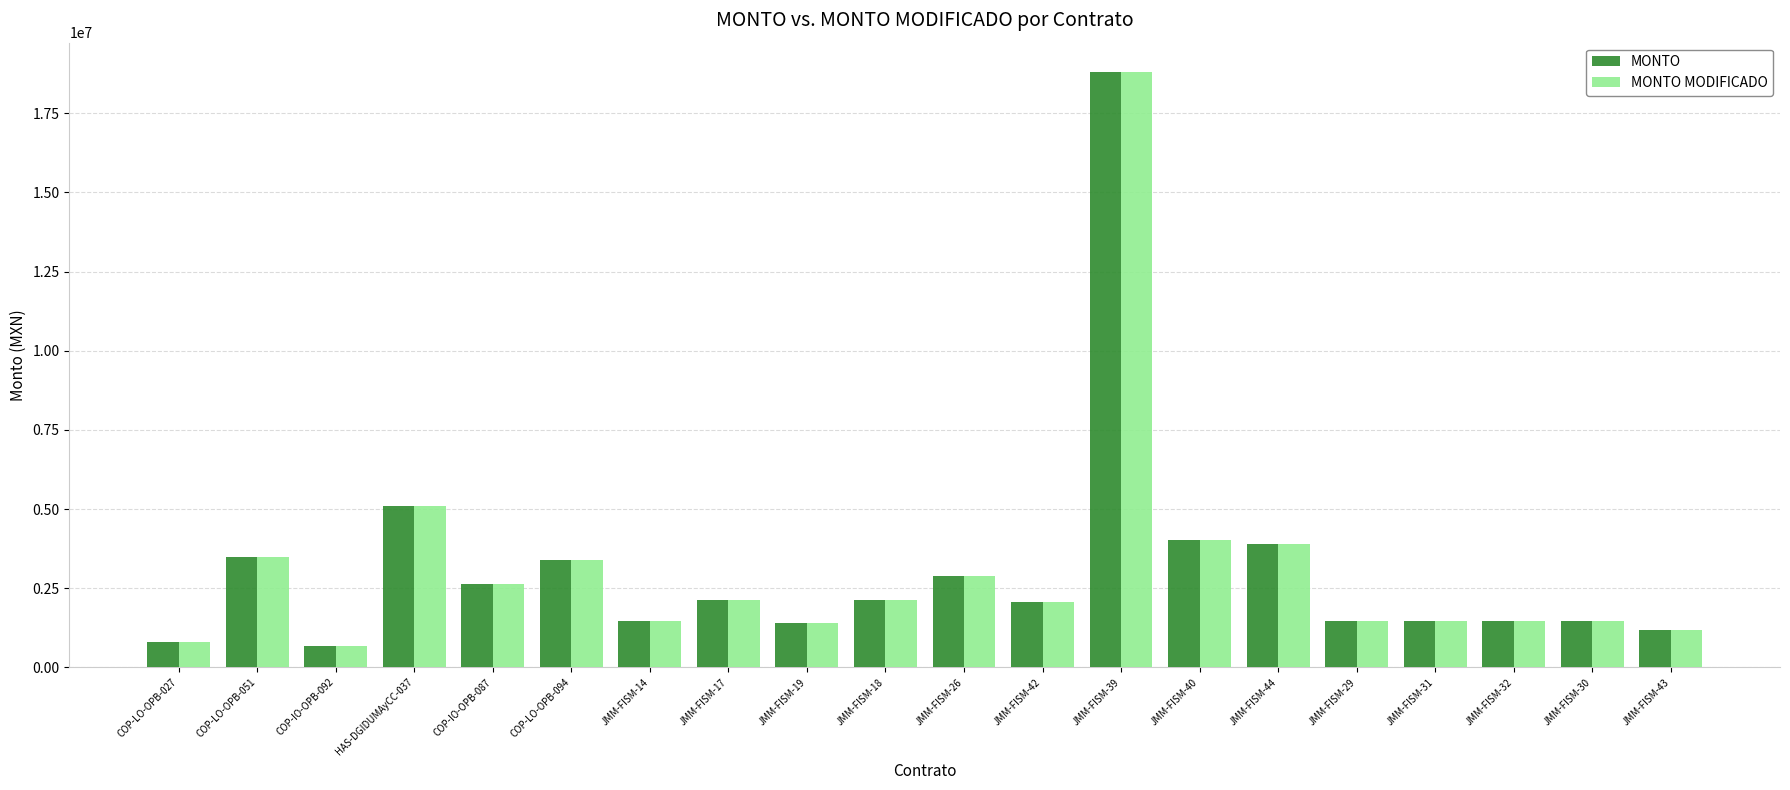

What is the maximum value for MONTO MODIFICADO?

18788560.5